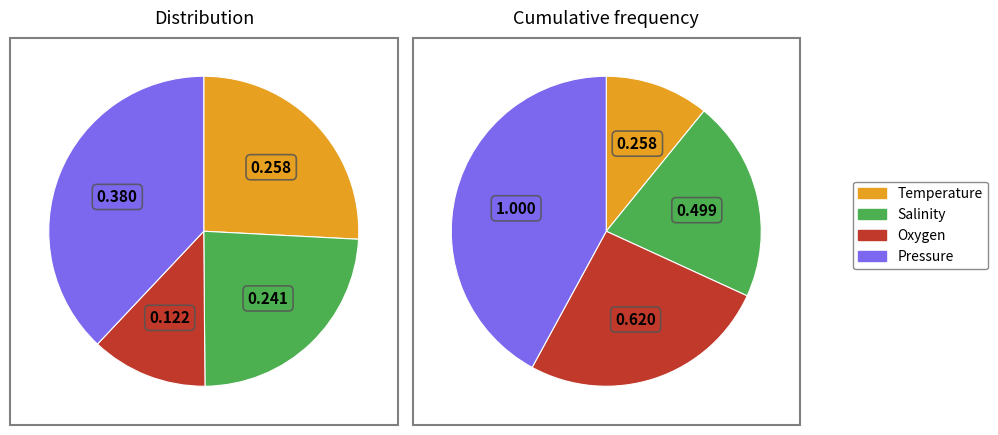

True or false: Pressure [w] PROFILES accounts for 38% of the total.

True